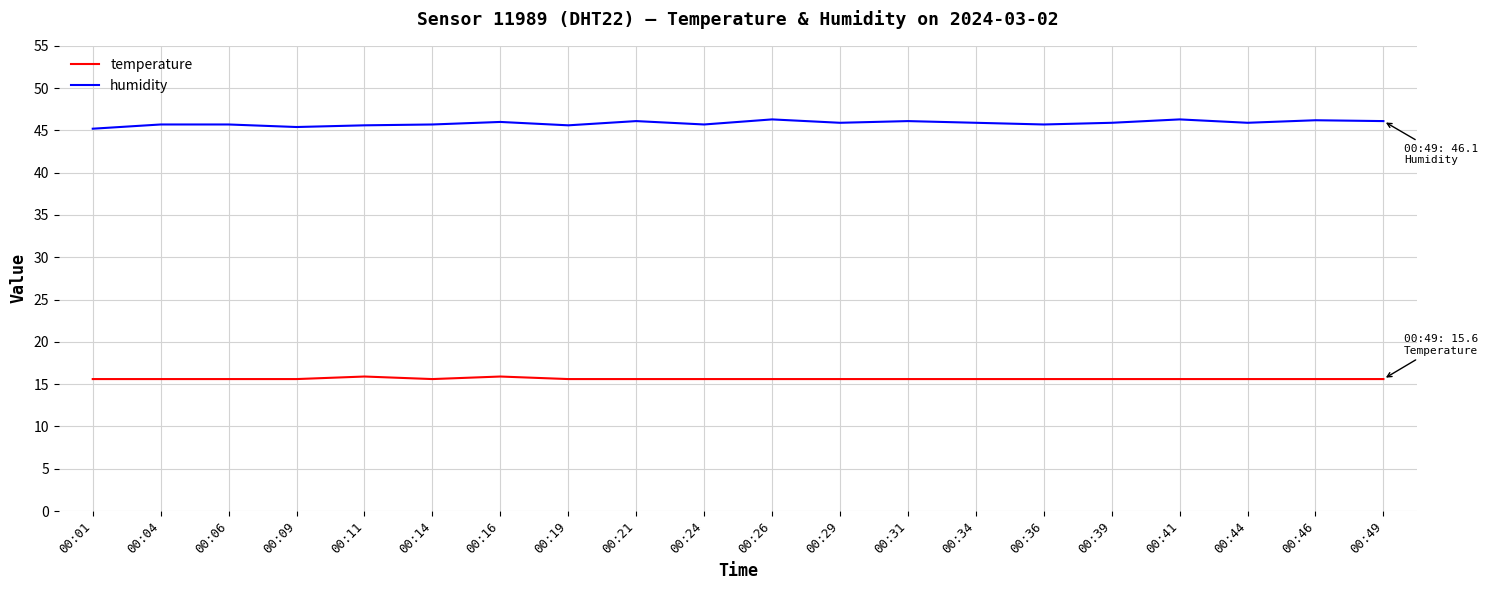

The temperature series shows 15.6 at 00:49. True or false?

True